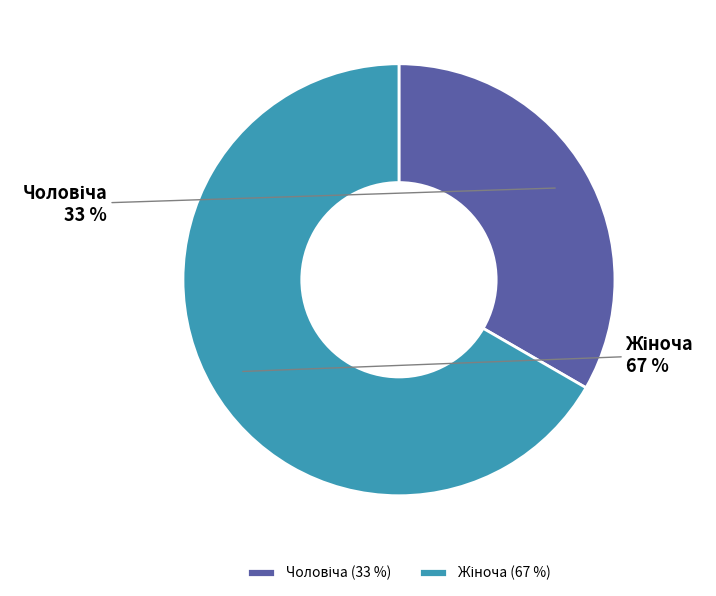

Is there a majority slice in this chart?

Yes